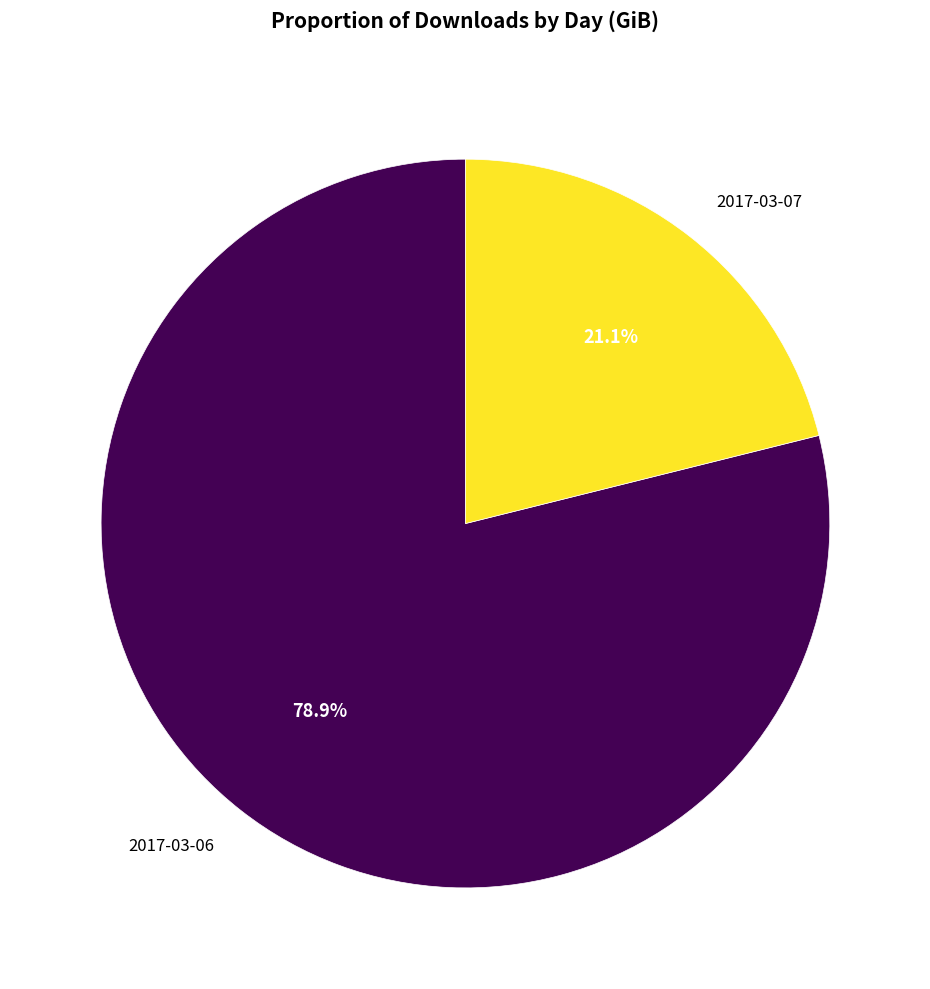

Does any single category account for the majority?

Yes